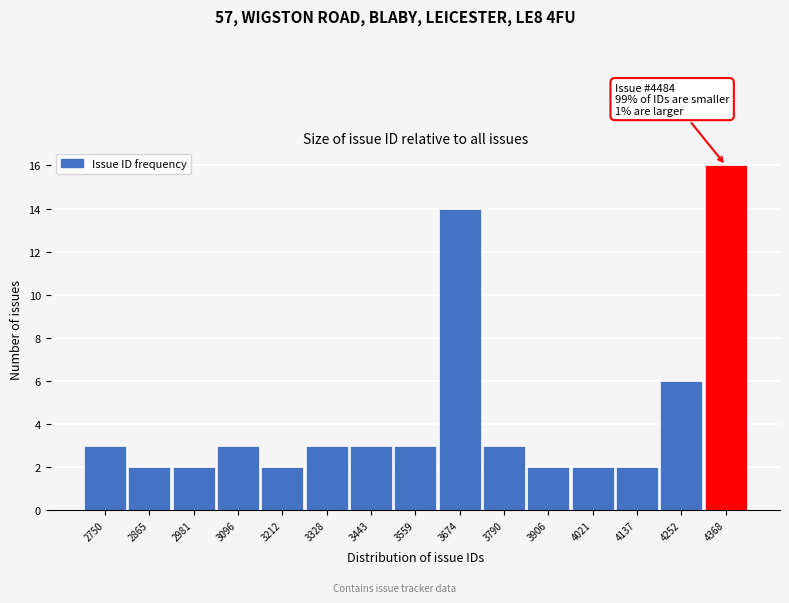

Reading right to left, extract all data points from this chart.

16	6	2	2	2	3	14	3	3	3	2	3	2	2	3